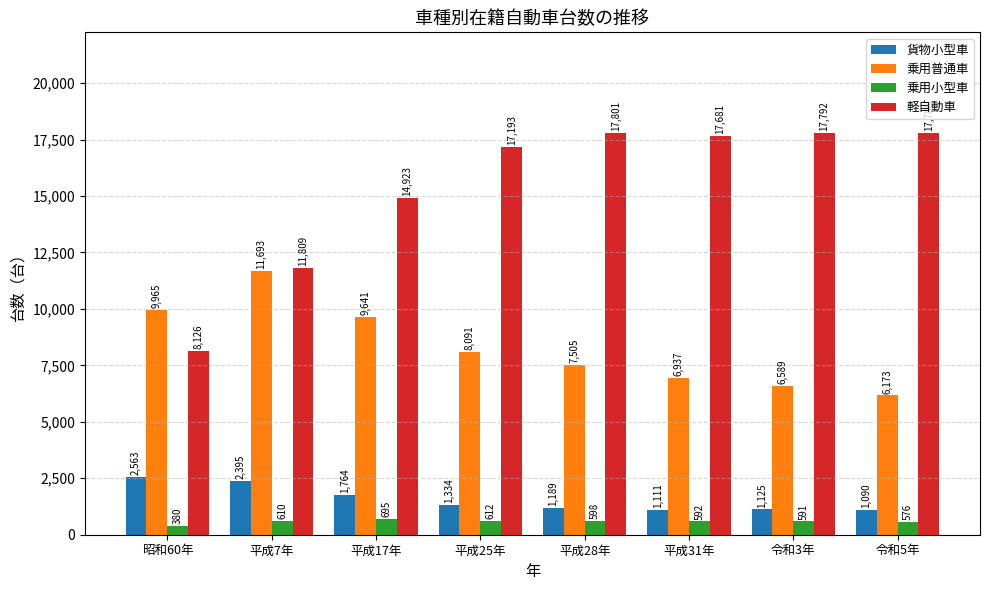

Which category has the lowest value across all series?

昭和60年